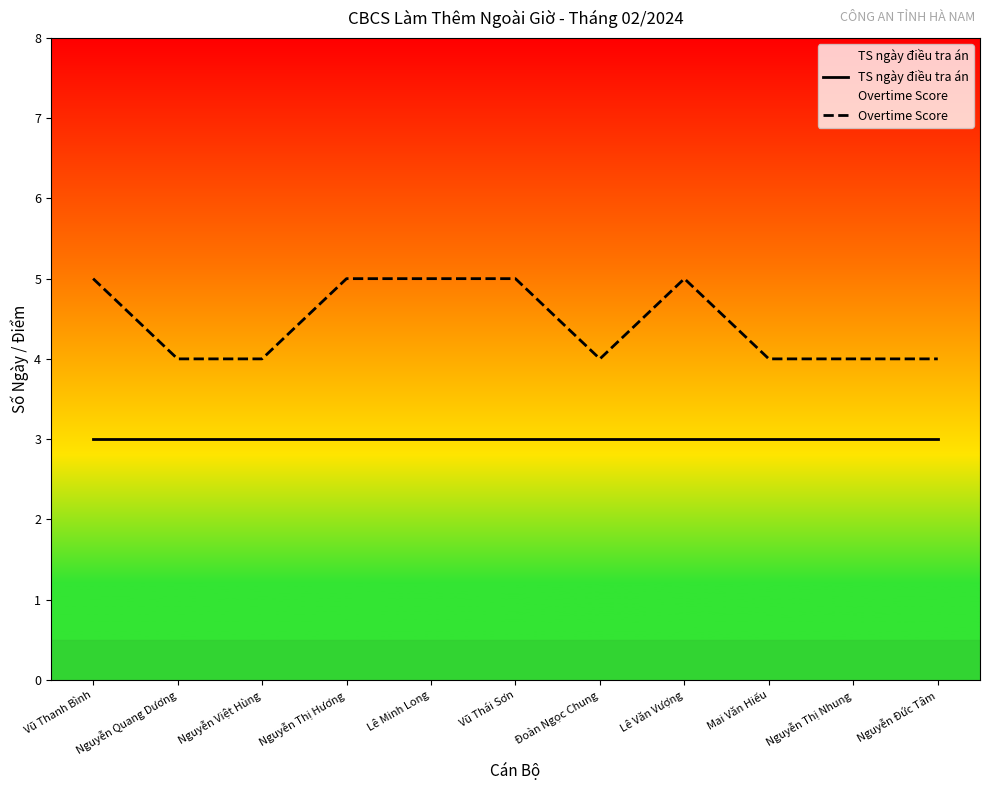

Reading left to right, list all the values displayed in this chart.

TS ngày điều tra án: 3	3	3	3	3	3	3	3	3	3	3
Overtime Score: 5	4	4	5	5	5	4	5	4	4	4